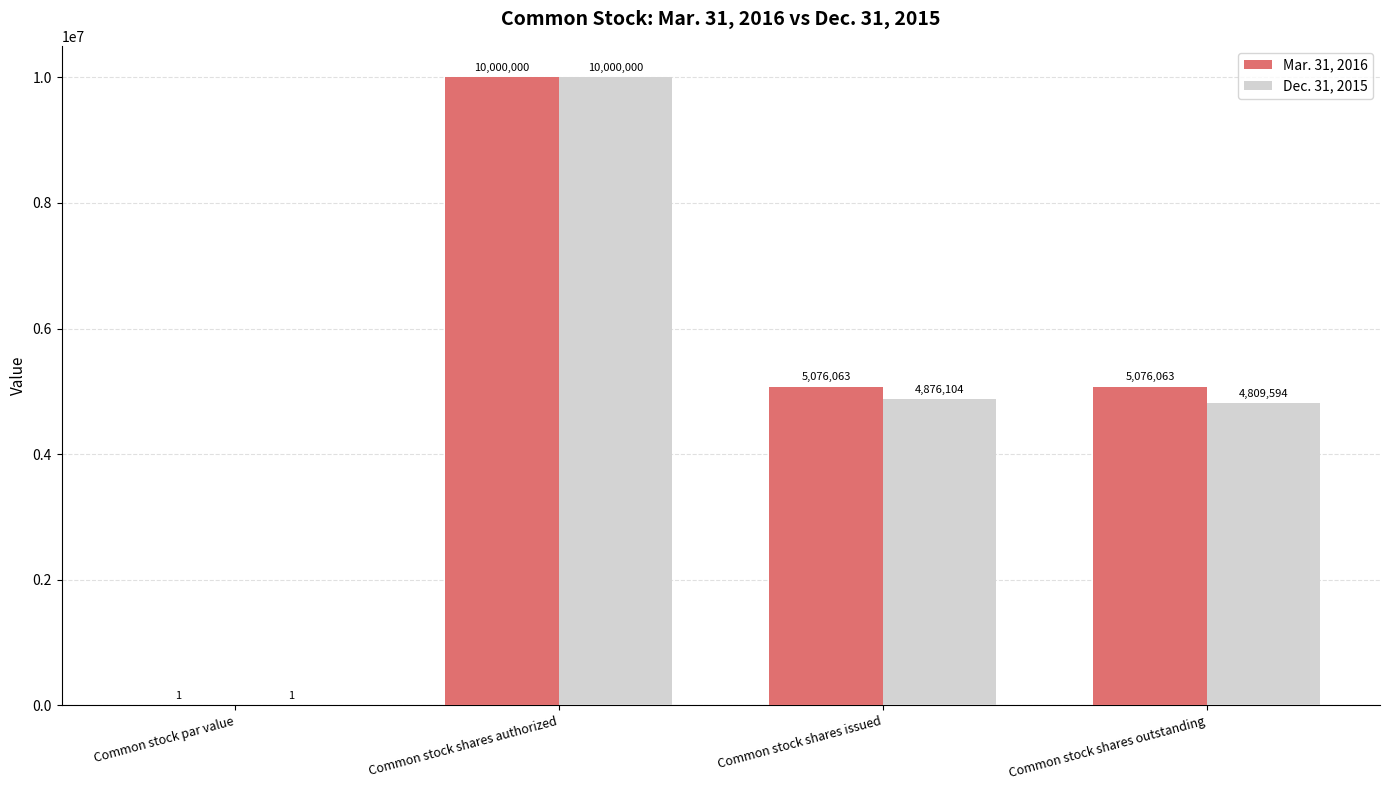

Read the Mar. 31, 2016 value at Common stock shares authorized.

10000000